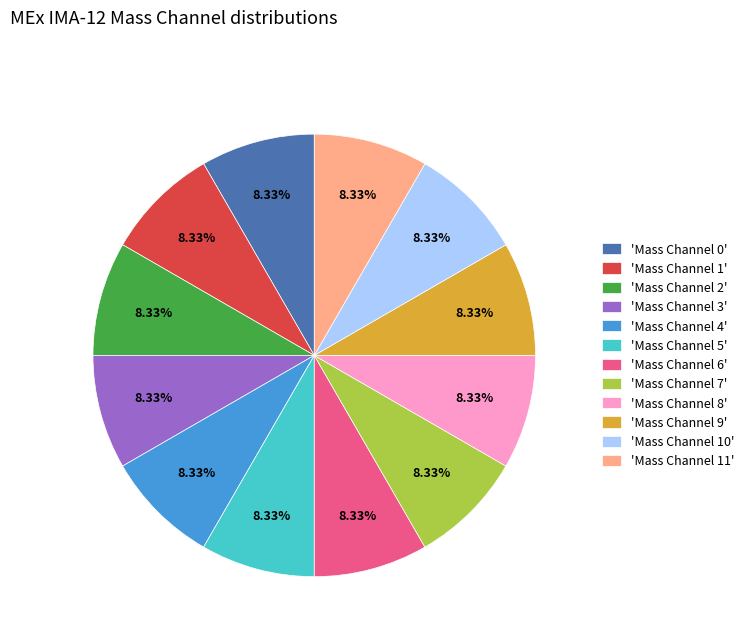

Approximately how many times larger is the value at 'Mass Channel 6' compared to 'Mass Channel 7'?

1.0